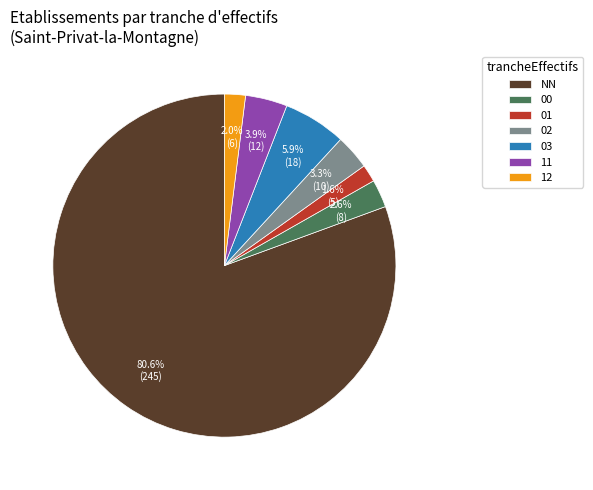

What is the largest slice in the pie chart?

NN